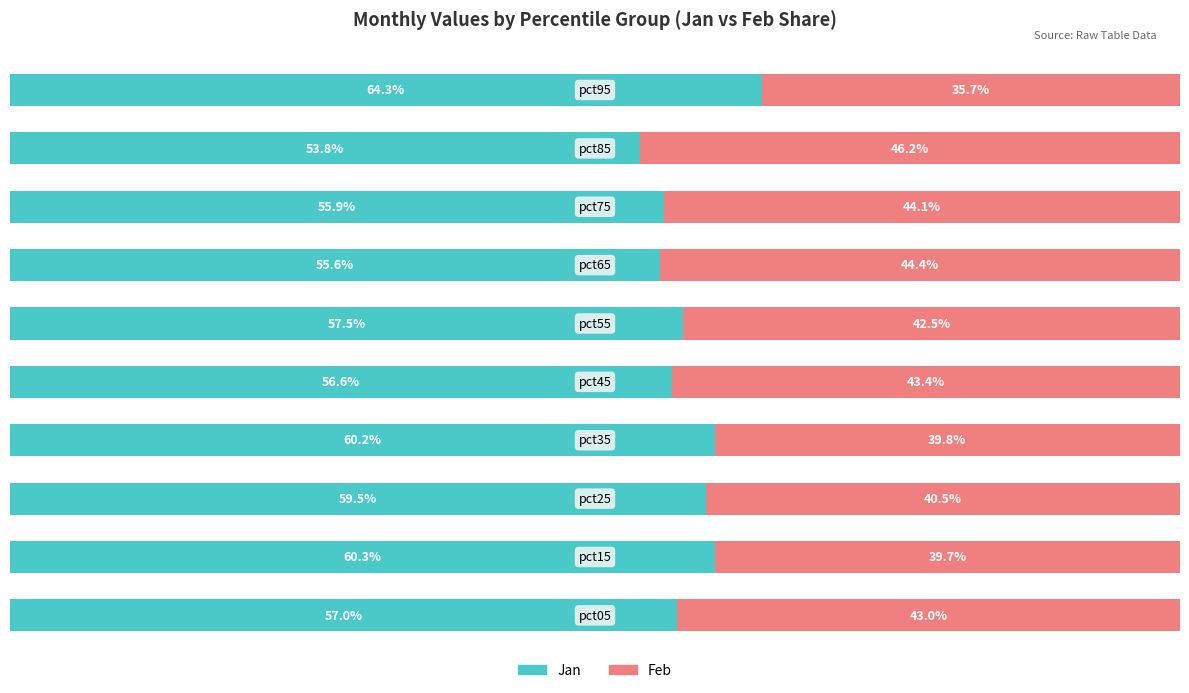

Which series has the largest total across all categories?

Jan